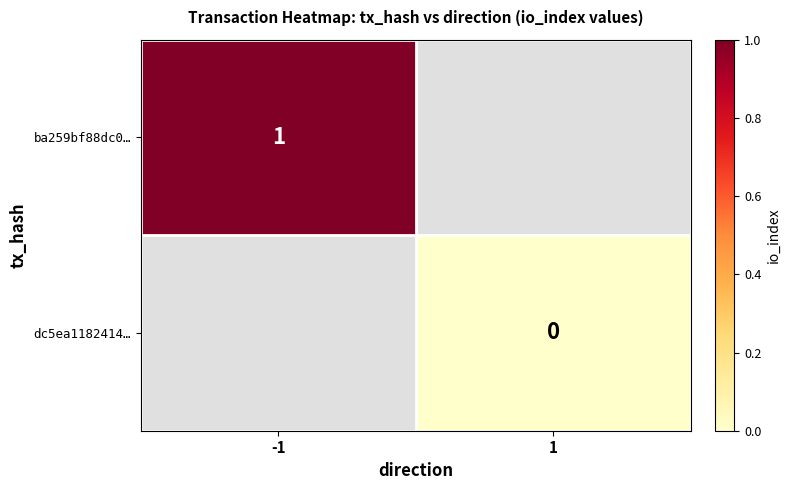

Which has a higher value, 1 or -1?

-1